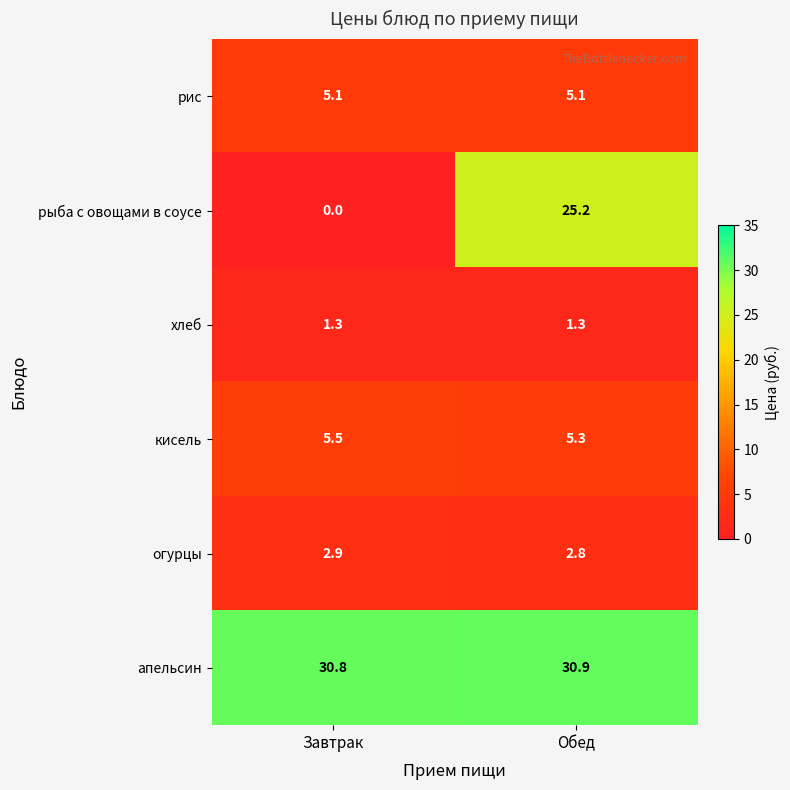

What is the total value across all series at Завтрак?

45.6